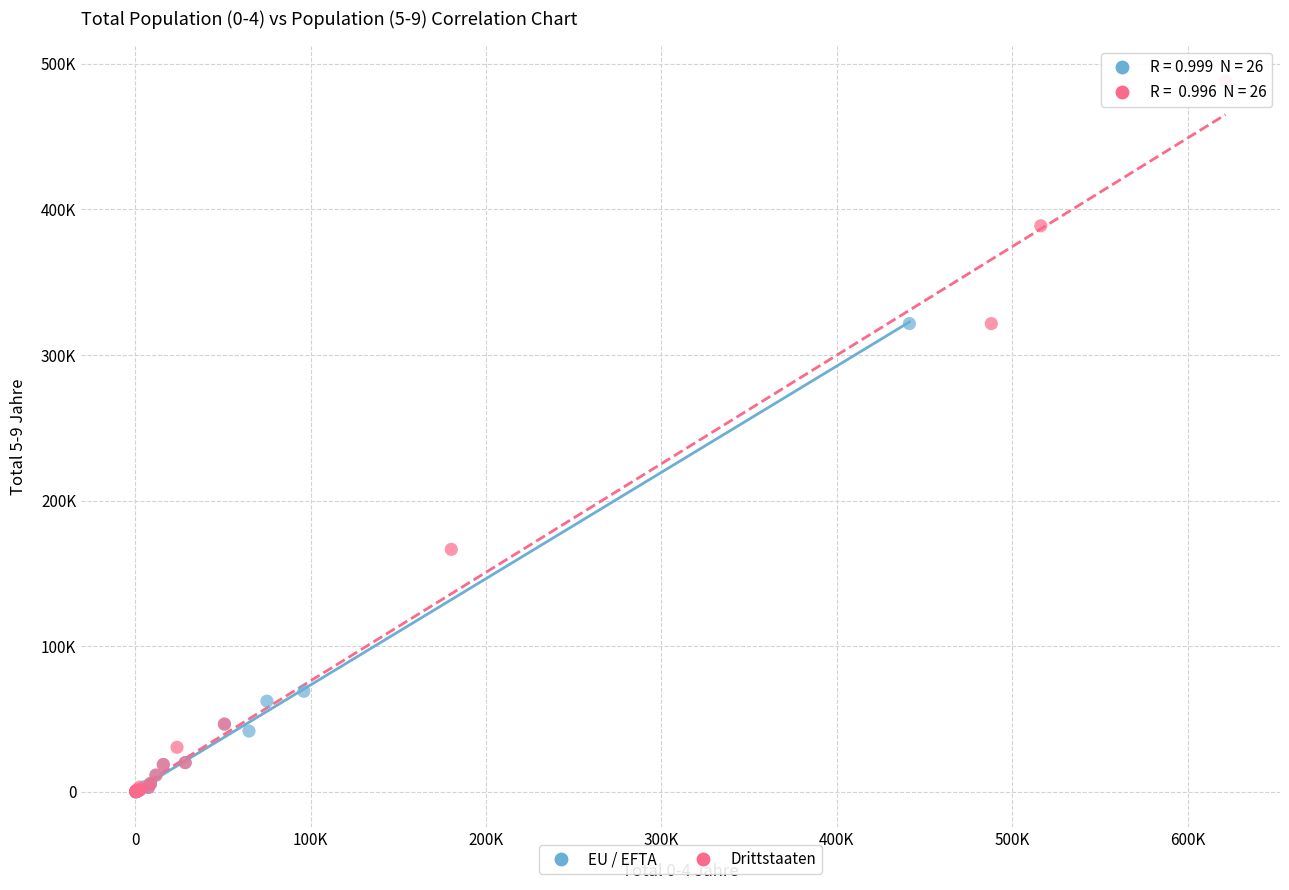

Which series has the widest spread of Y values?

Drittstaaten